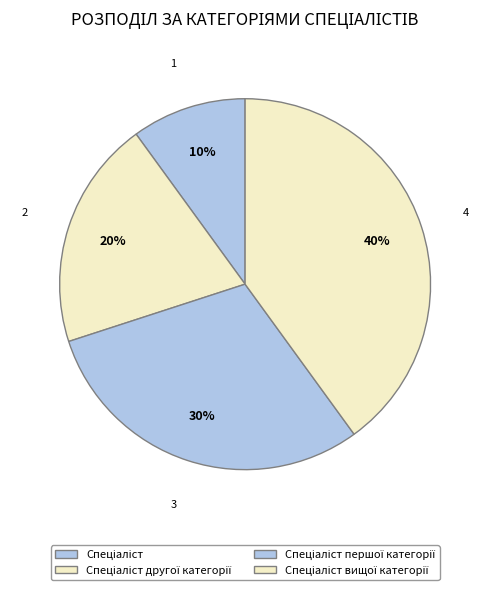

What is the change in value from Спеціаліст другої категорії to Спеціаліст вищої категорії?

+2